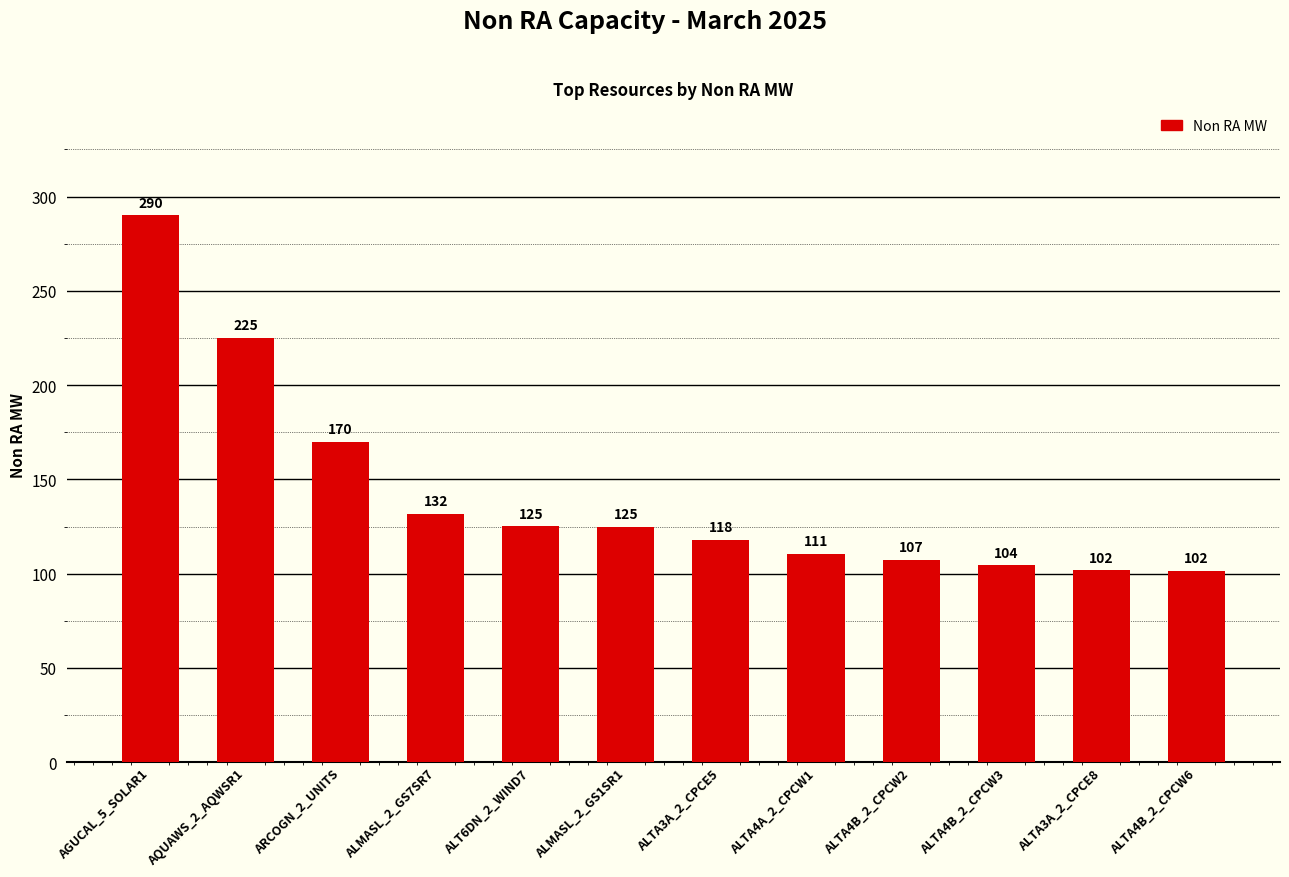

What position from the left is ALTA3A_2_CPCE8?

11